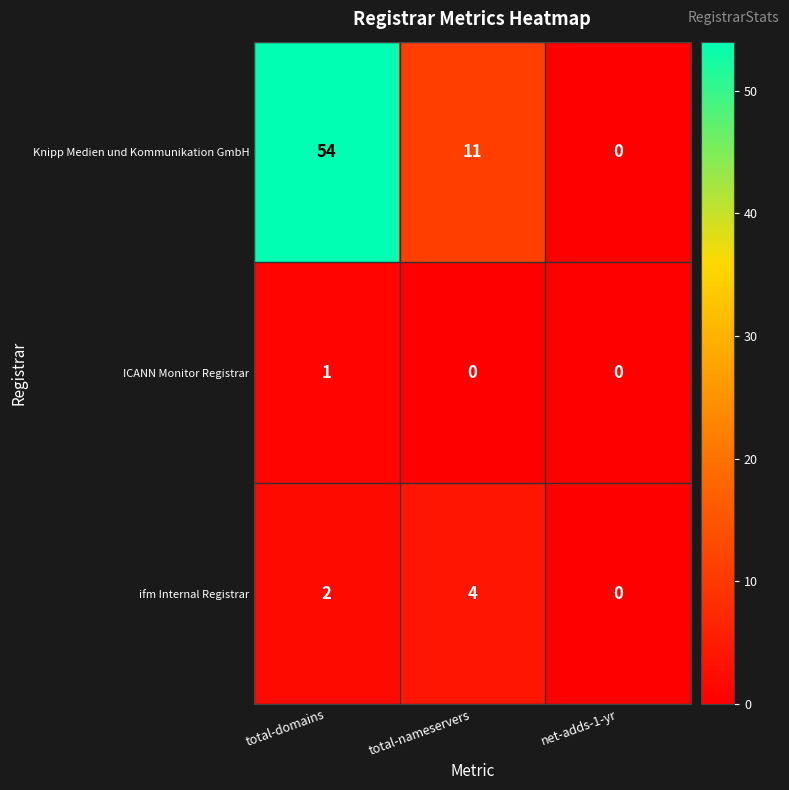

True or false: ifm Internal Registrar has a value of 3 at total-domains.

False